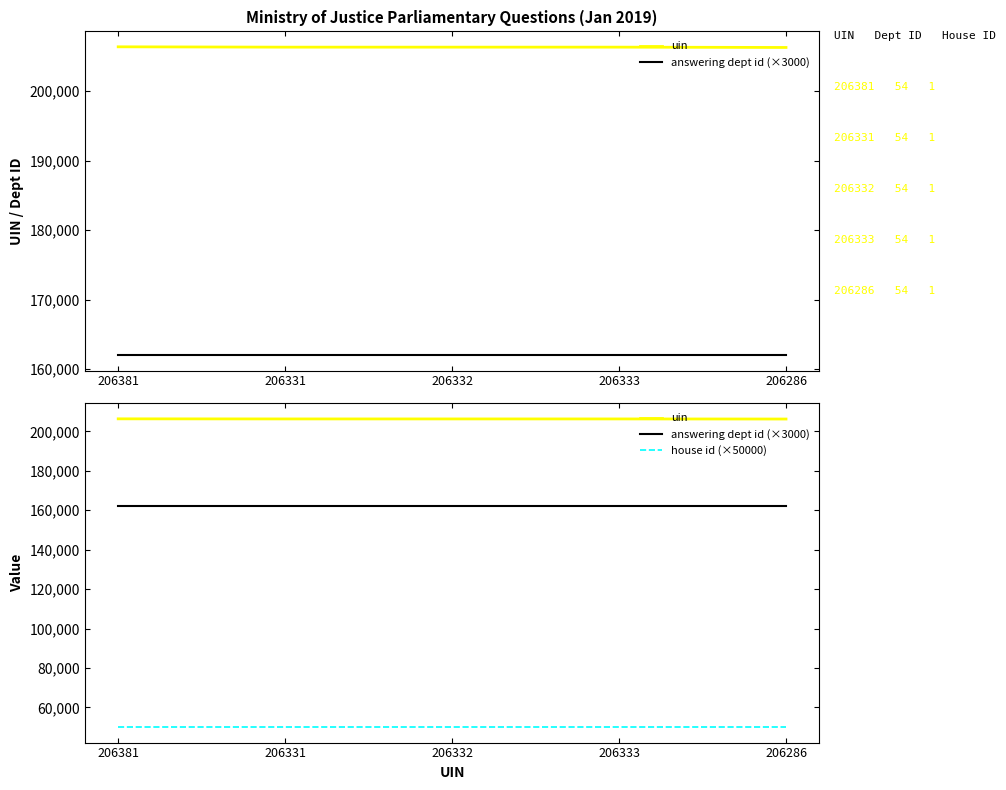

At which category is the sum across all series the highest?

206381